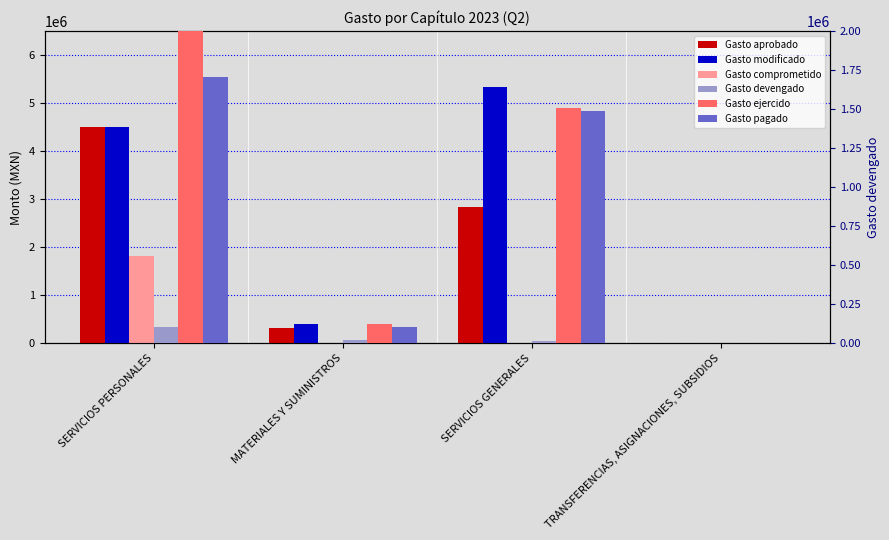

At which label is Gasto devengado closest to 51772?

MATERIALES Y SUMINISTROS